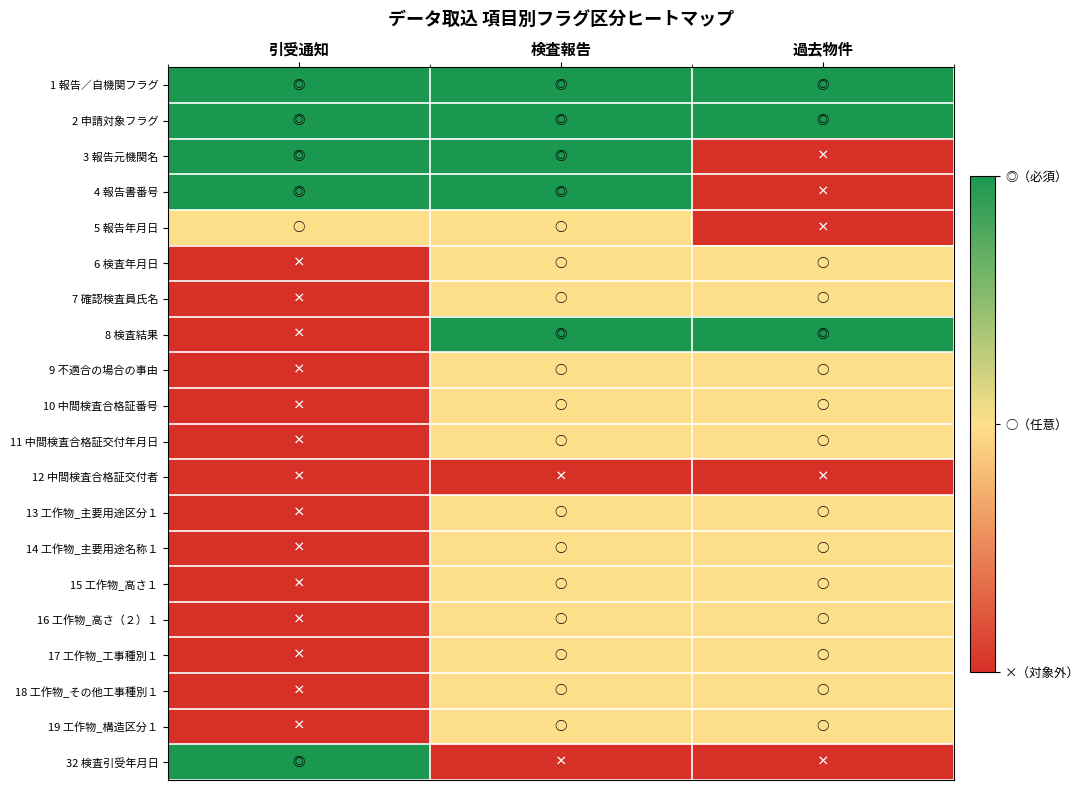

Between 引受通知 and 検査報告, which is larger?

引受通知